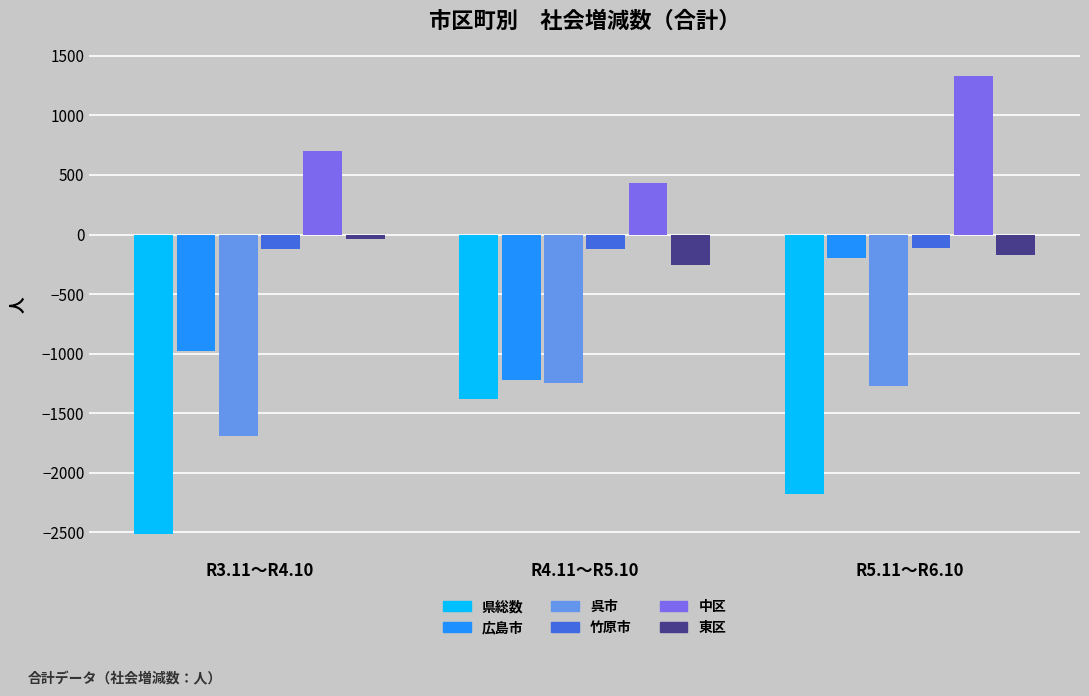

What position from the right is R3.11～R4.10?

3